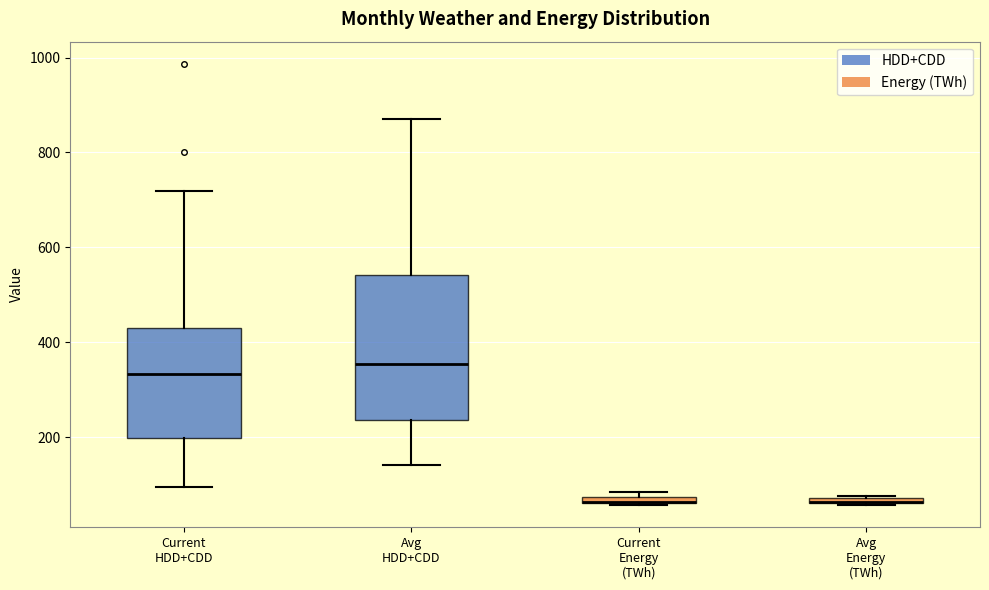

Where does the lower whisker of the box for Current HDD+CDD end on the y-axis? The values are not printed on the chart, so give them approximately, as read against the axis.

100